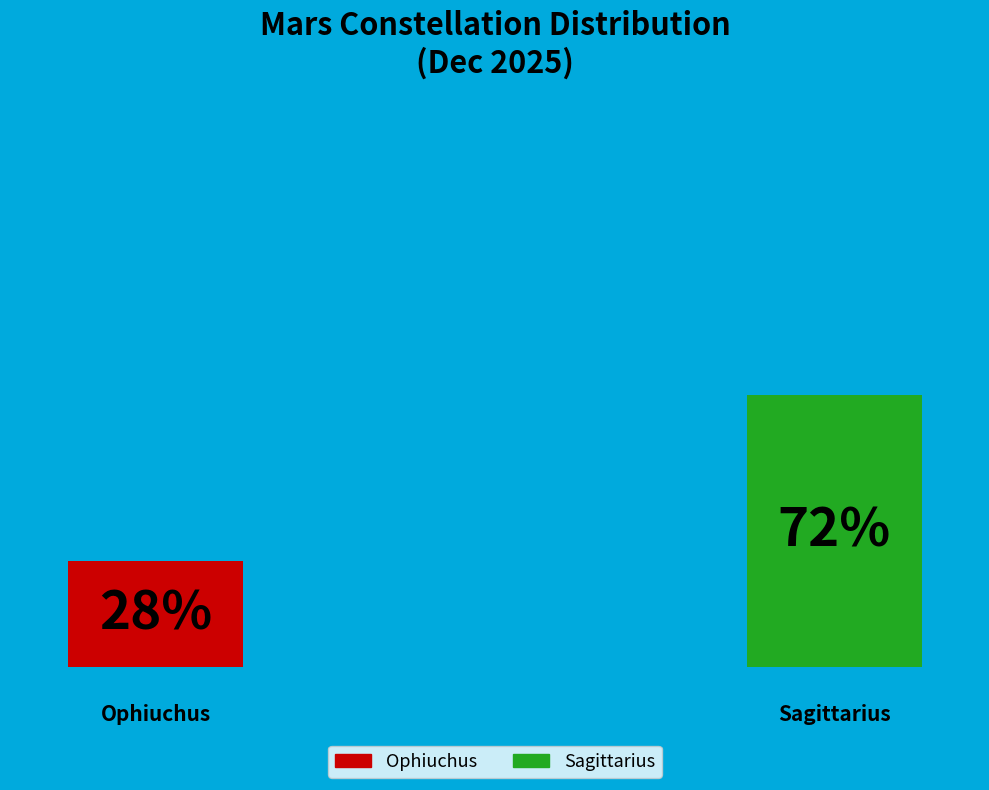

Which category has the smallest portion of the pie?

Ophiuchus